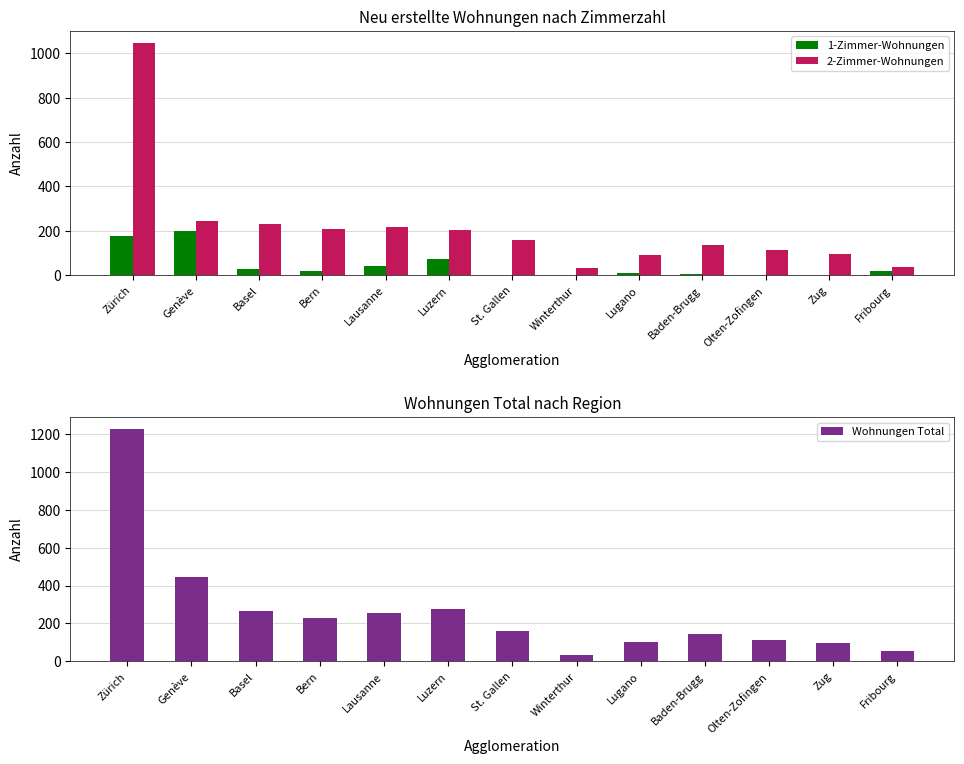

Which series has the largest total across all categories?

Wohnungen Total